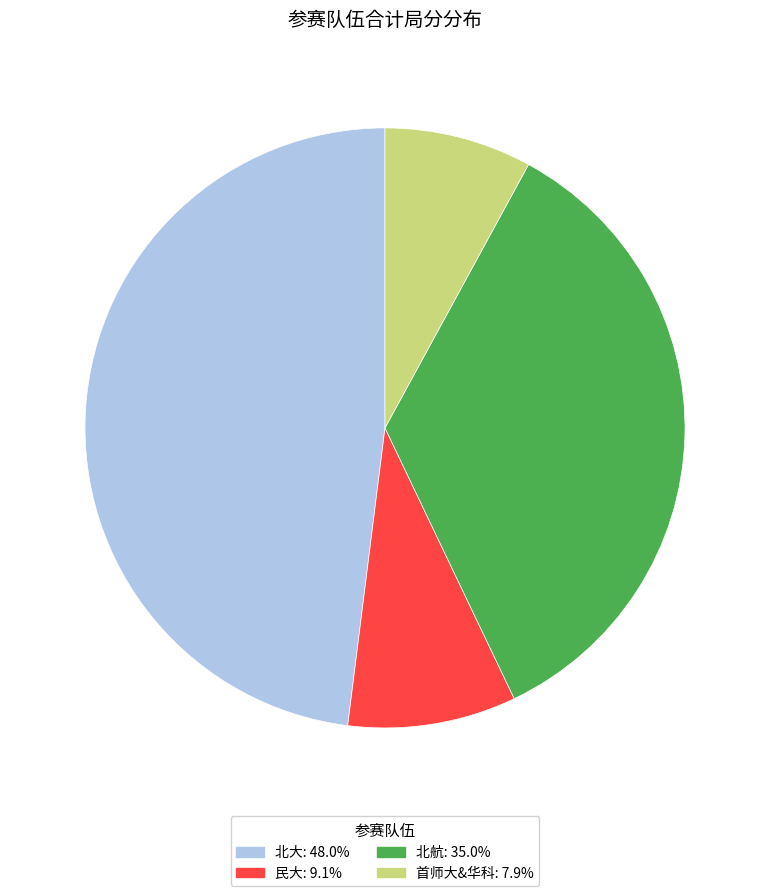

Is there a majority slice in this chart?

No